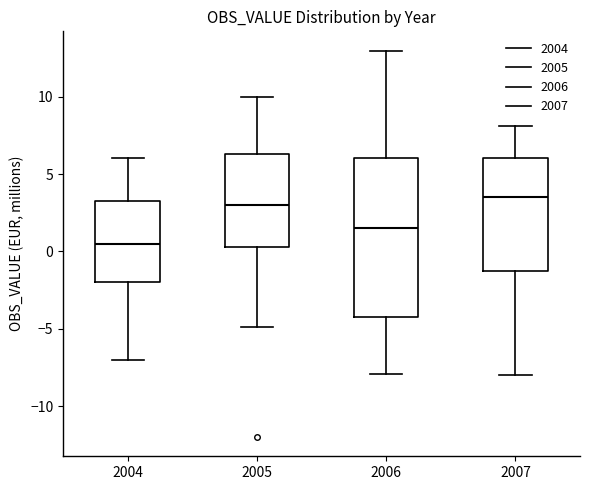

Reading left to right, read every box against the y-axis: the position of its median line, the range the box covers, and the ends of its whiskers. The values are not printed on the chart, so give them approximately, as read against the axis.

2004: median 0.5, box -2.0 to 3.0, whiskers -7.0 to 6.0
2005: median 3.0, box 0.5 to 6.5, whiskers -5.0 to 10.0
2006: median 1.5, box -4.5 to 6.0, whiskers -8.0 to 13.0
2007: median 3.5, box -1.0 to 6.0, whiskers -8.0 to 8.0